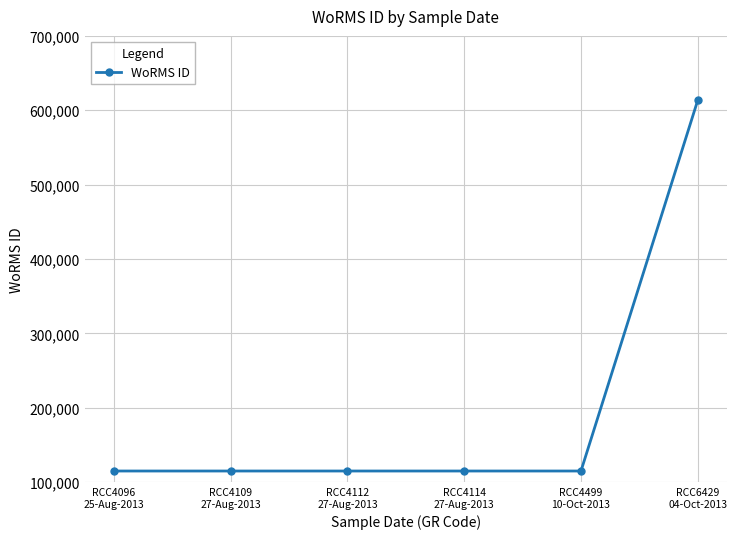

Read the value at RCC4112
27-Aug-2013, to the nearest 10.

115090